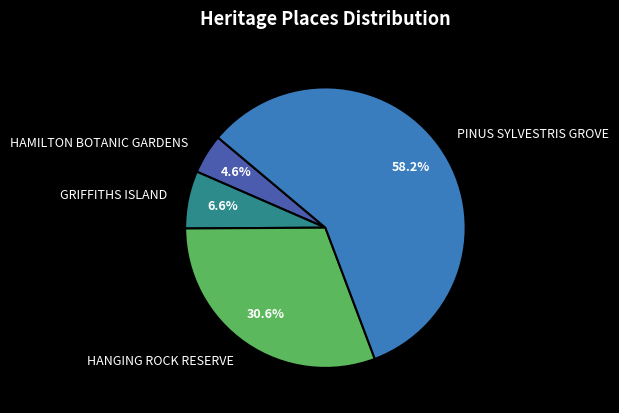

Is there any slice that represents more than half of the pie?

Yes